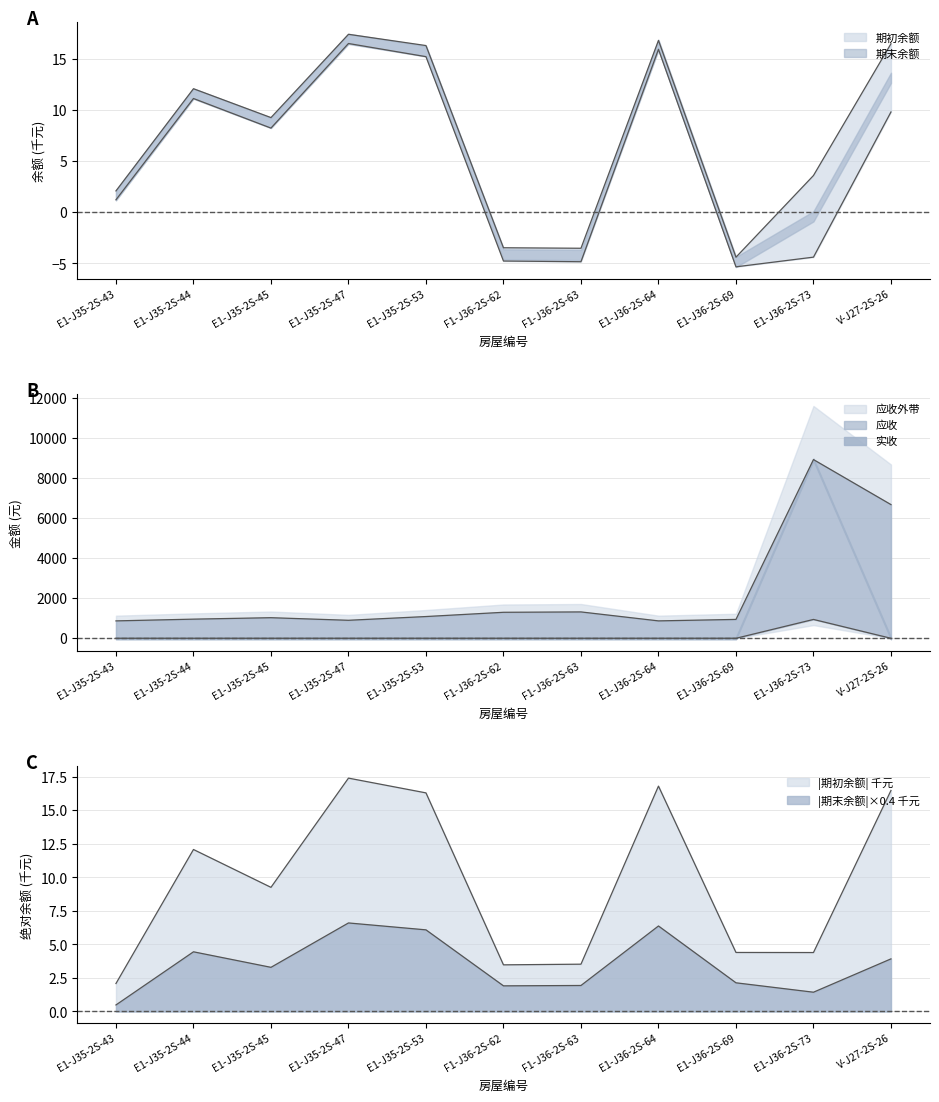

How many data points does each series have?

11